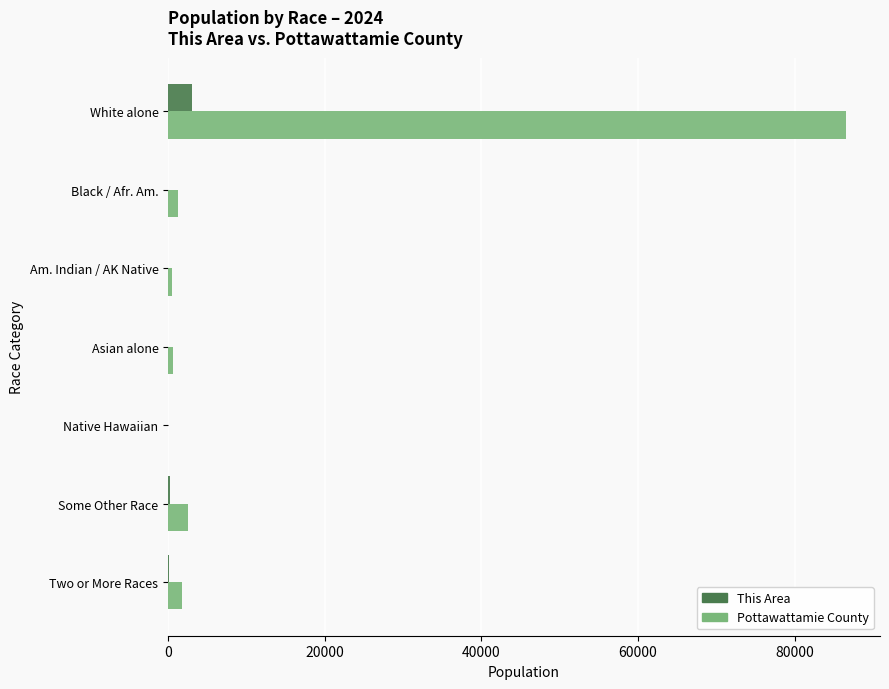

Which label corresponds to the largest value in the chart?

White alone